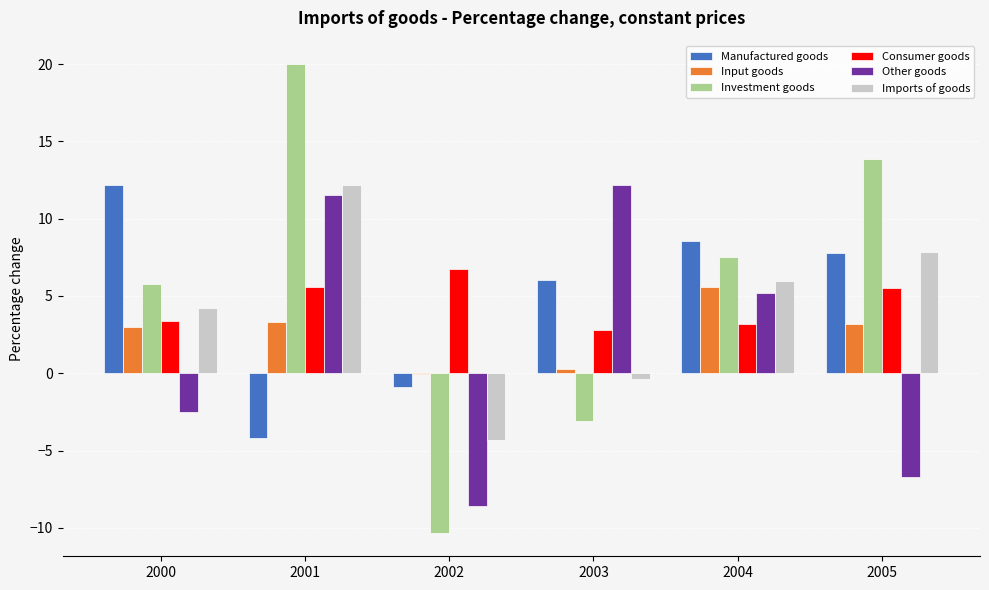

Read the Investment goods value at 2000.

5.8